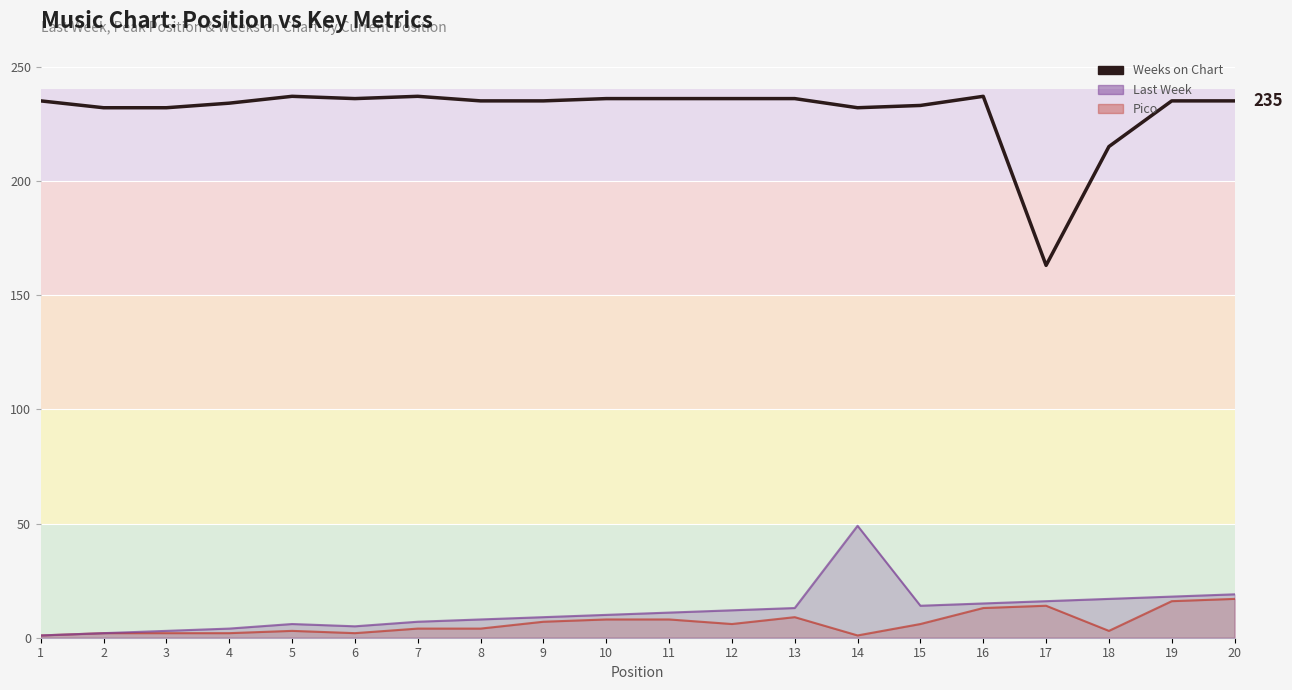

Which has a higher value, 15 or 17?

15